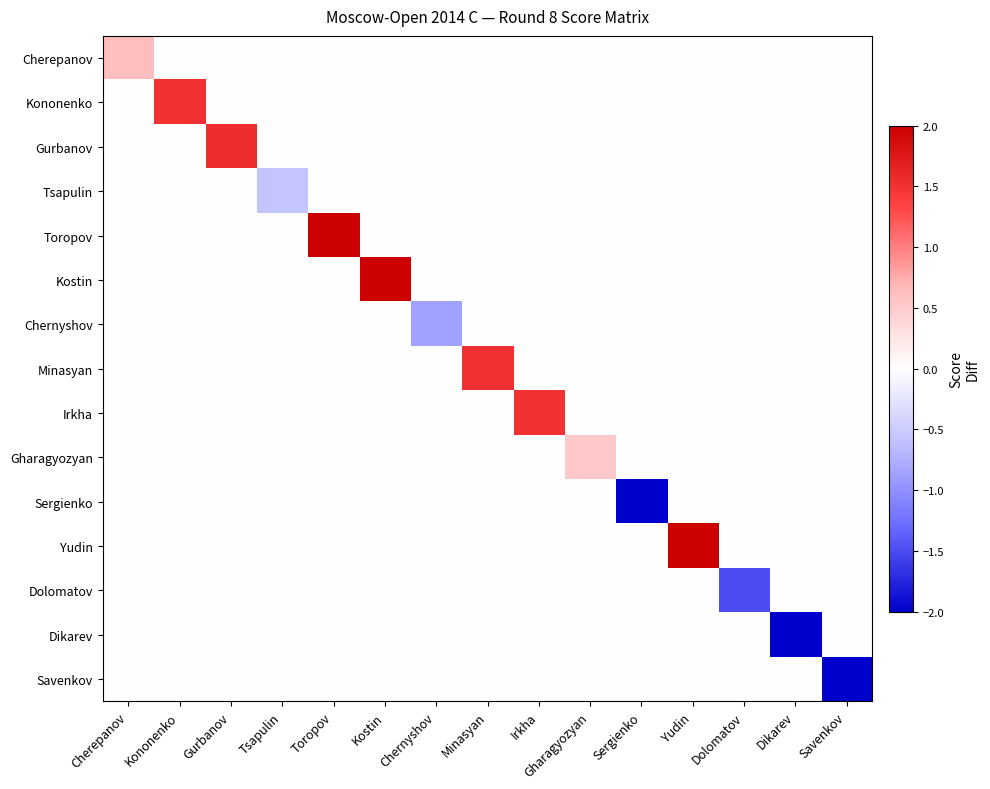

Count the number of data series in this chart.

15